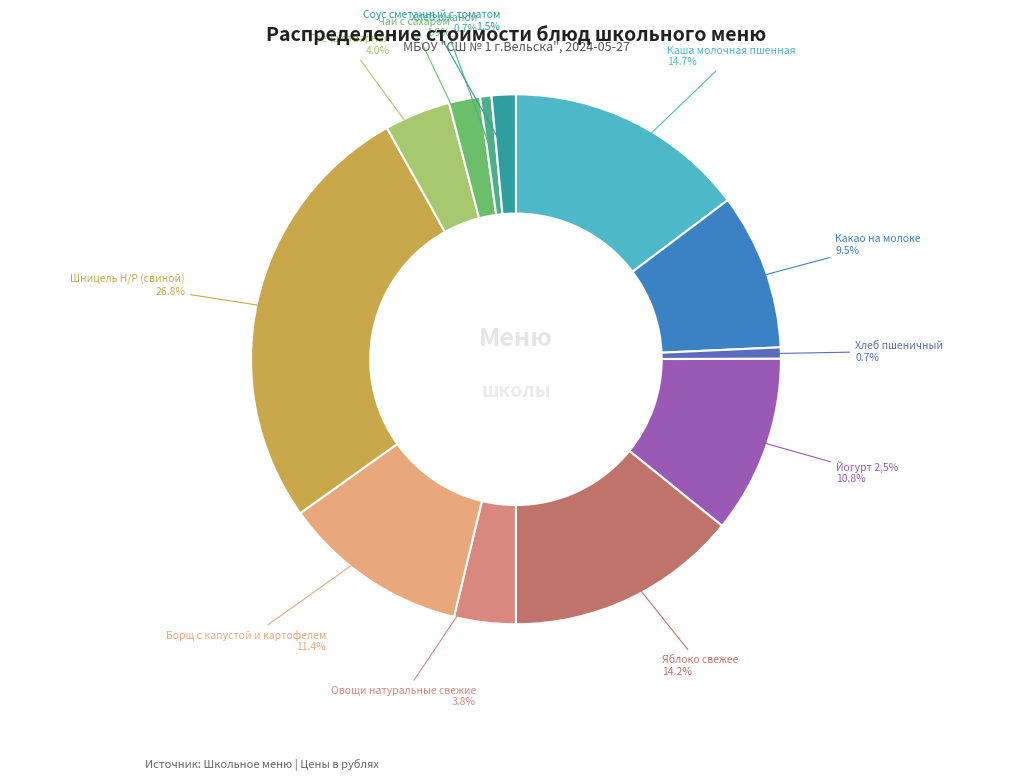

Combined, do Шницель Н/Р (свиной) and Борщ с капустой и картофелем account for over 50%?

No